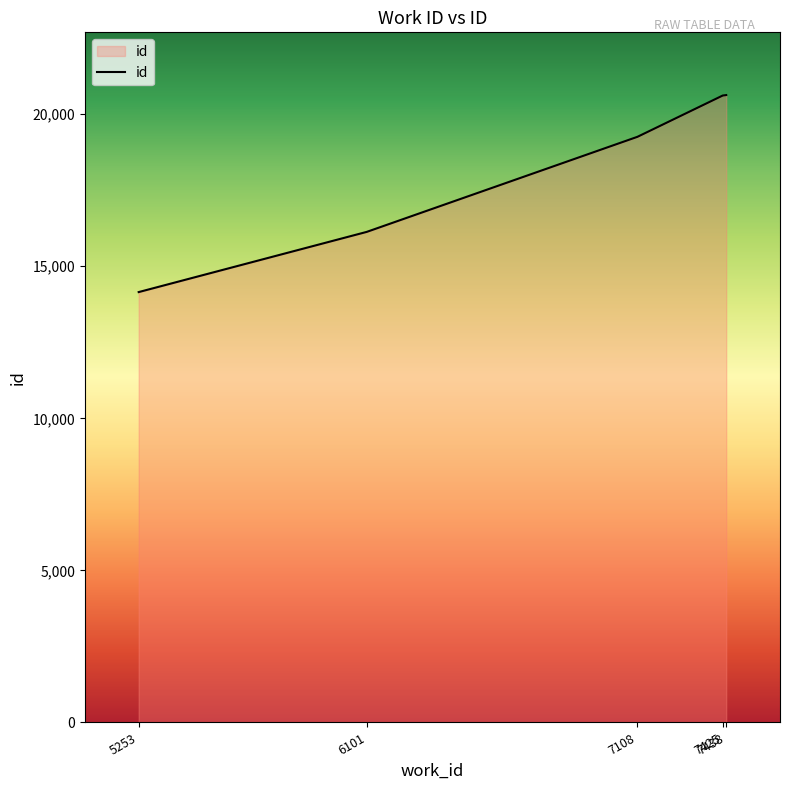

What is the change in value from 7425 to 7438?

+15